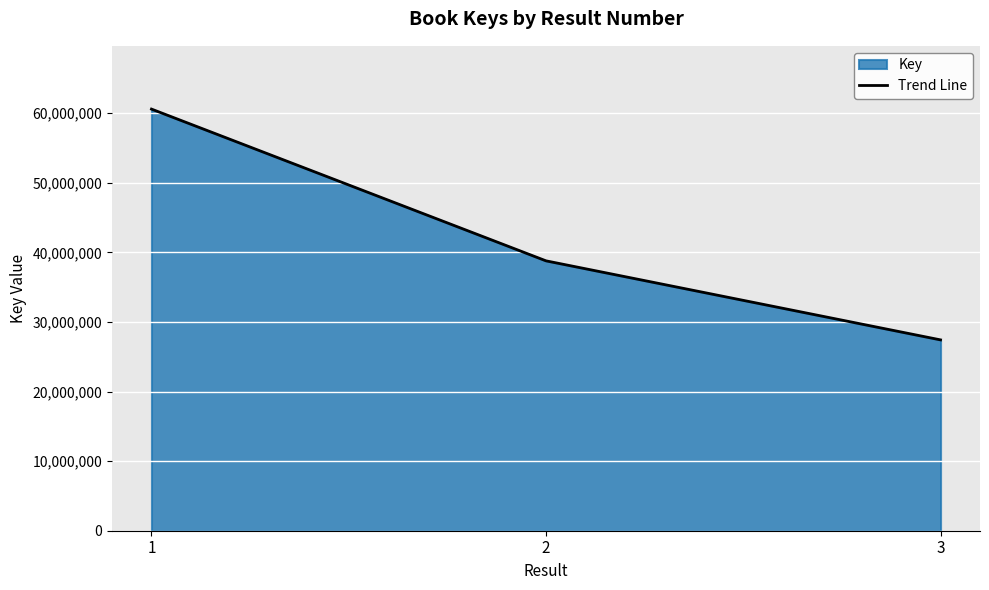

Where does the data first go above 38787933?

1